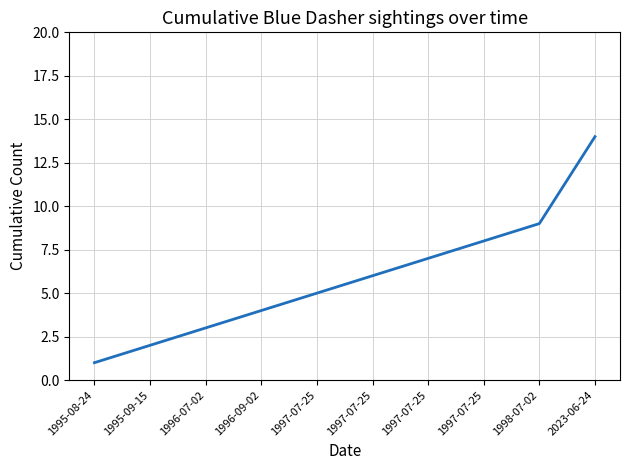

Which category has the highest value across all series?

2023-06-24